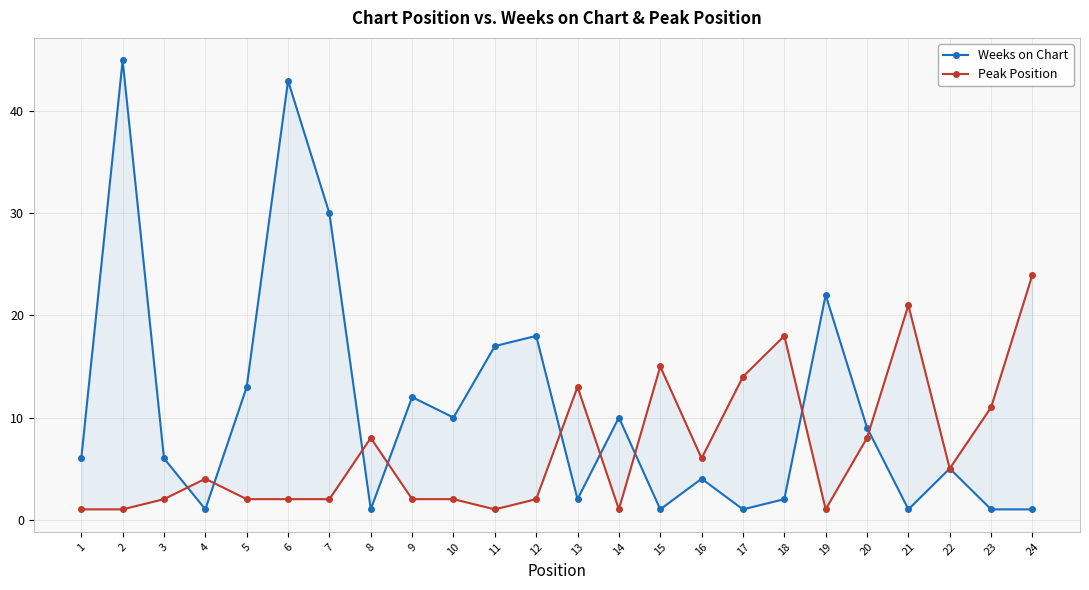

Reading left to right, transcribe all the data shown in this chart.

Weeks on Chart: 1=6	2=45	3=6	4=1	5=13	6=43	7=30	8=1	9=12	10=10	11=17	12=18	13=2	14=10	15=1	16=4	17=1	18=2	19=22	20=9	21=1	22=5	23=1	24=1
Peak Position: 1=1	2=1	3=2	4=4	5=2	6=2	7=2	8=8	9=2	10=2	11=1	12=2	13=13	14=1	15=15	16=6	17=14	18=18	19=1	20=8	21=21	22=5	23=11	24=24